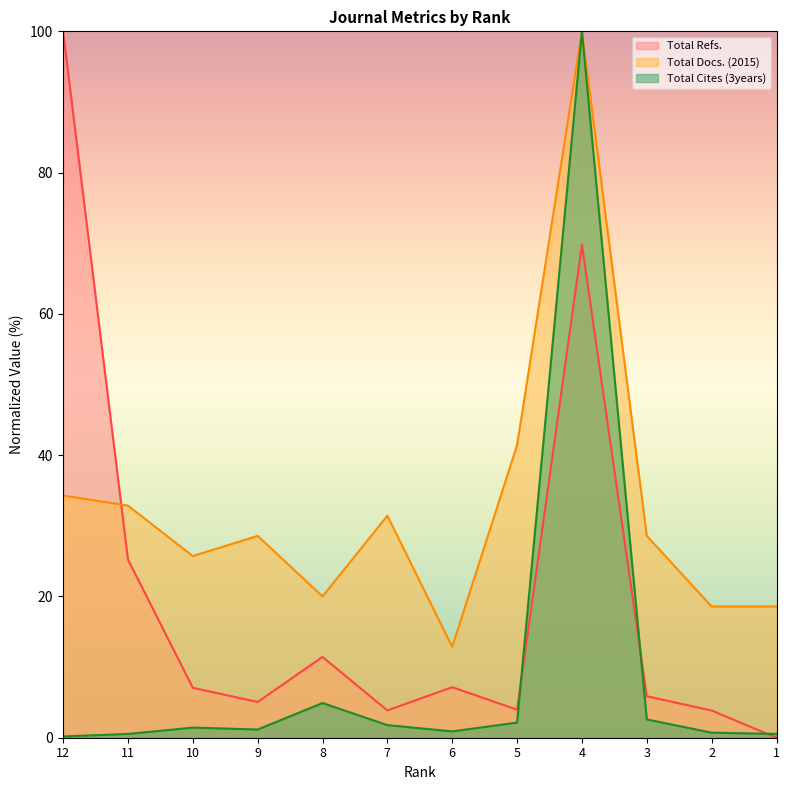

At which category does Total Docs. (2015) reach its first local valley?

10